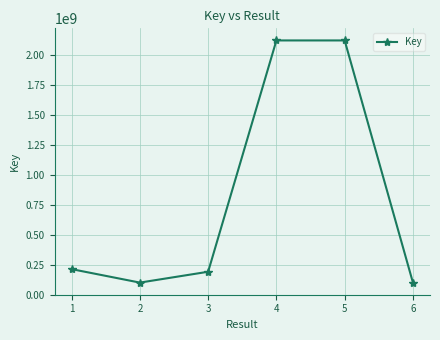

What is the change in value from 3 to 6?

-90495157